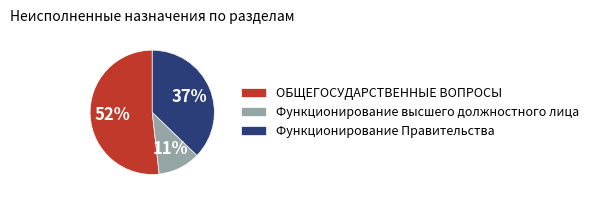

How many slices are in this pie chart?

3